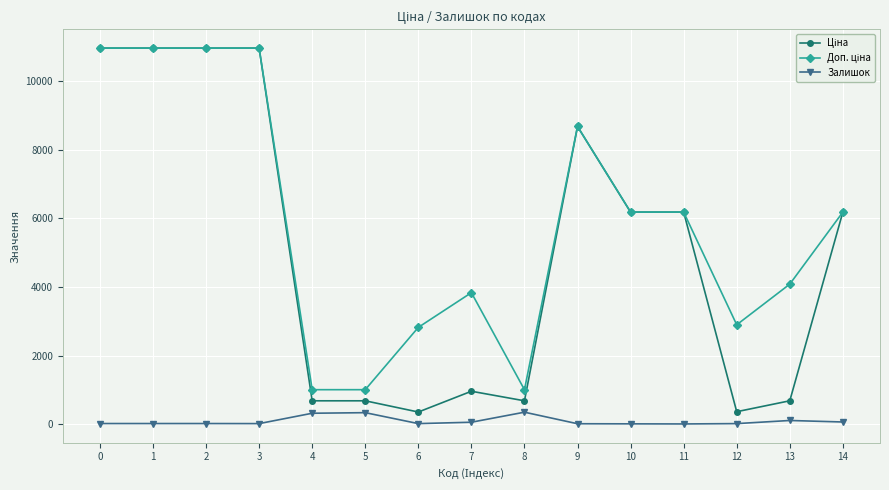

Does the chart display data point markers on the line(s)?

Yes